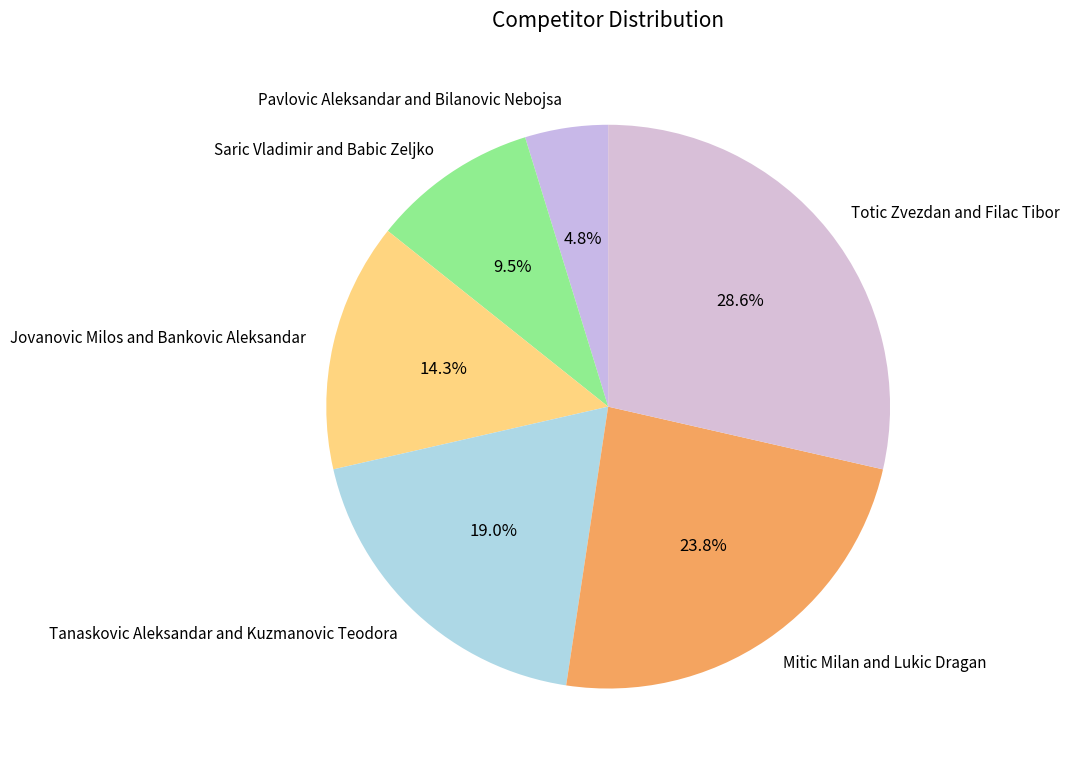

How many slices are in this pie chart?

6